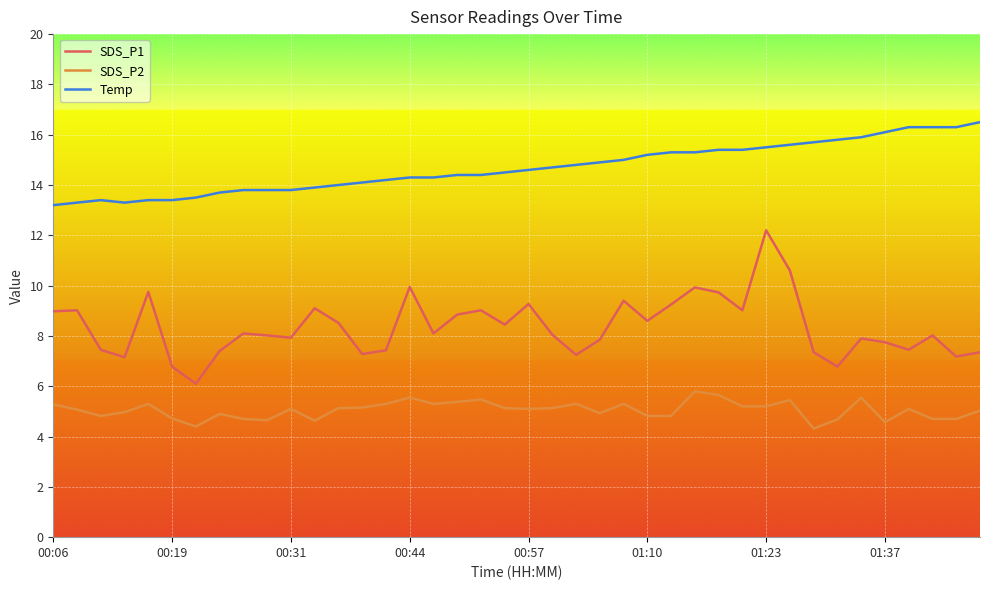

Rank the series by their average value, from lowest to highest.

SDS_P2, SDS_P1, Temp